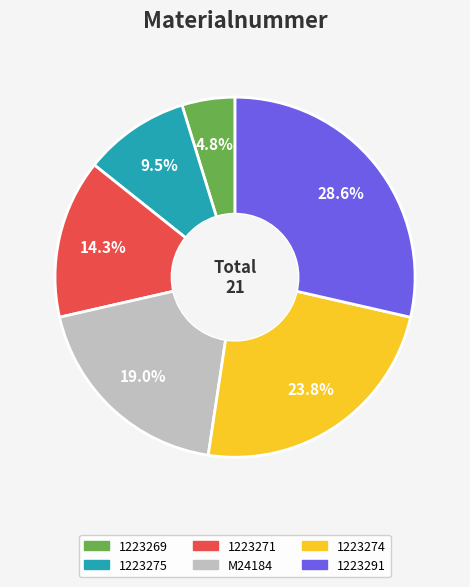

Count the number of slices in the pie.

6